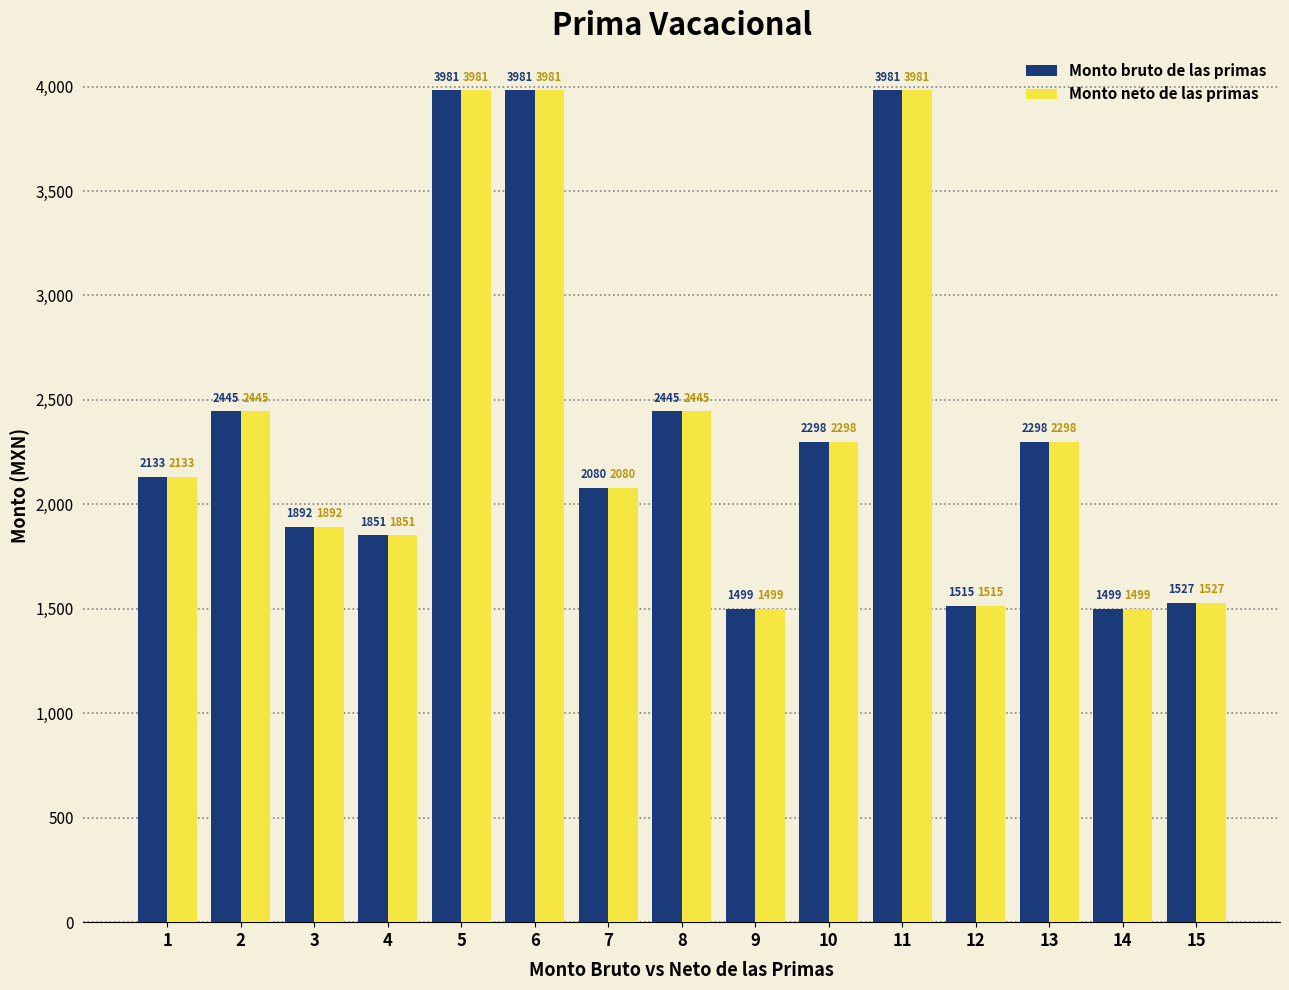

What is the maximum value shown in the chart?

3981.3